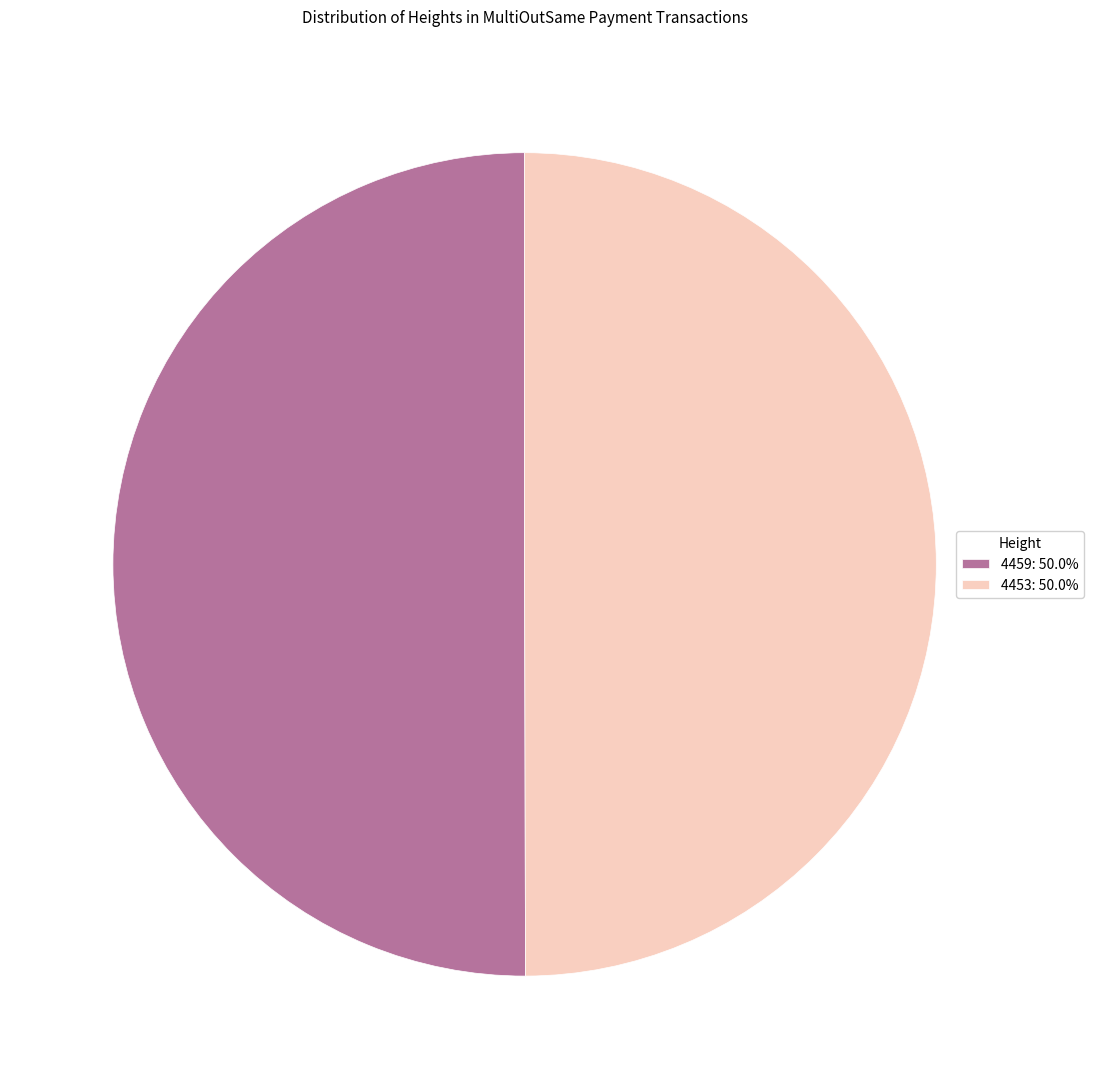

True or false: 4453 accounts for 63% of the total.

False